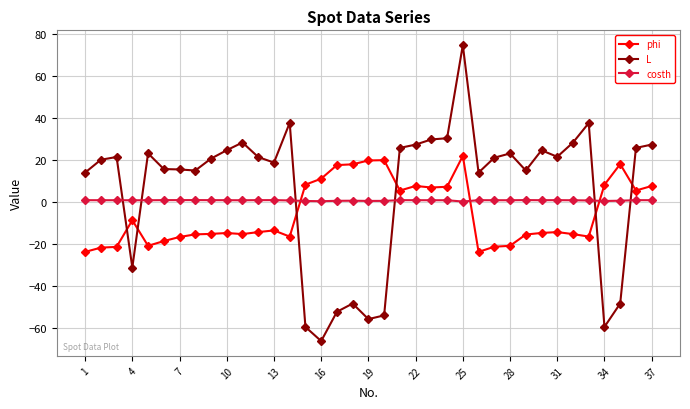

Which series has the largest range (max minus min)?

L